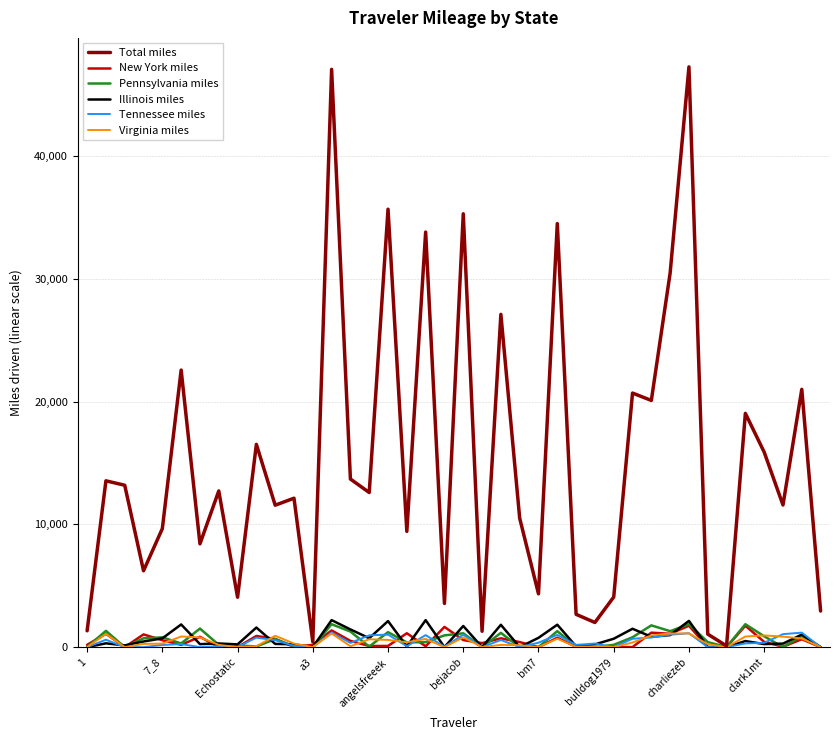

Which series has the largest total across all categories?

Total miles